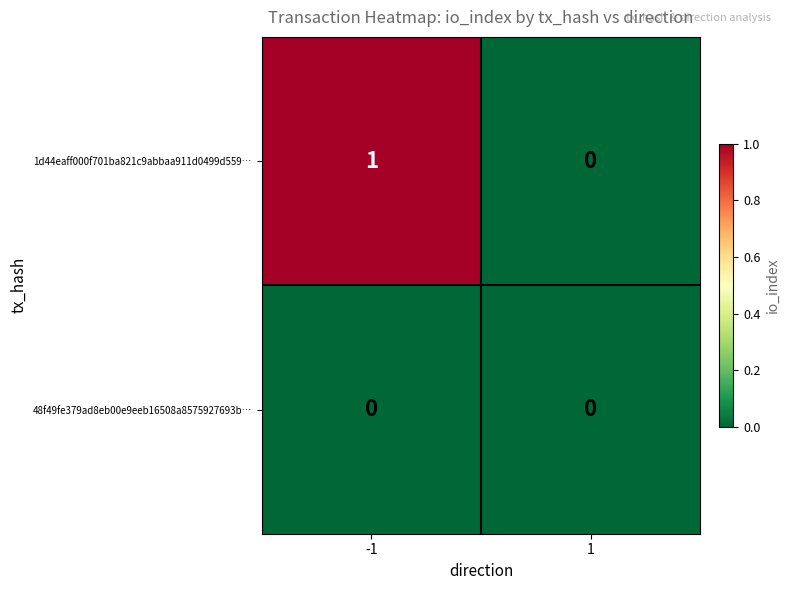

Which series has the largest total across all categories?

1d44eaff000f701ba821c9abbaa911d0499d559…